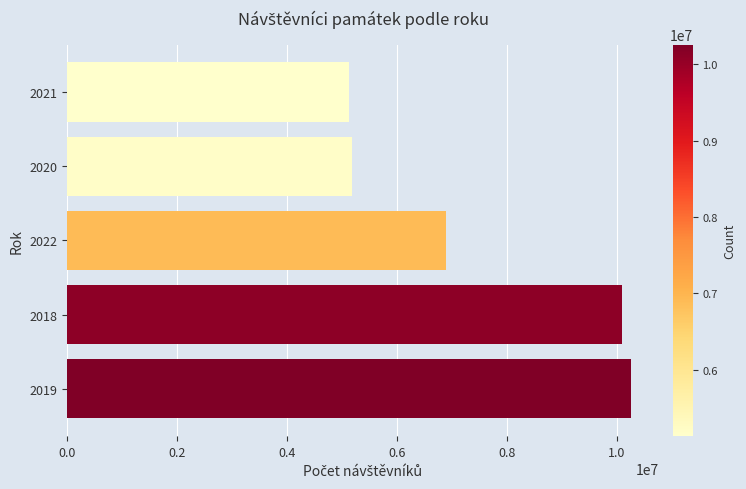

Reading top to bottom, what are all the values shown in this chart?

5128456	5191379	6893859	10100231	10255300